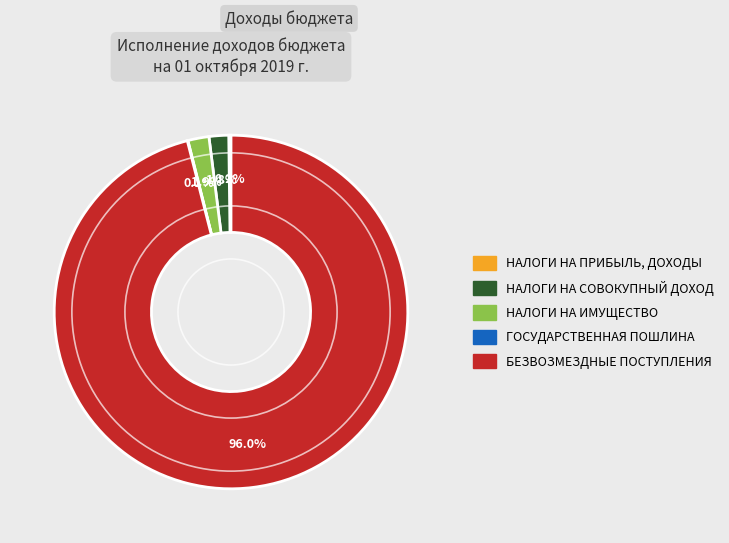

To the nearest percent, what percentage of the pie is БЕЗВОЗМЕЗДНЫЕ ПОСТУПЛЕНИЯ?

96%